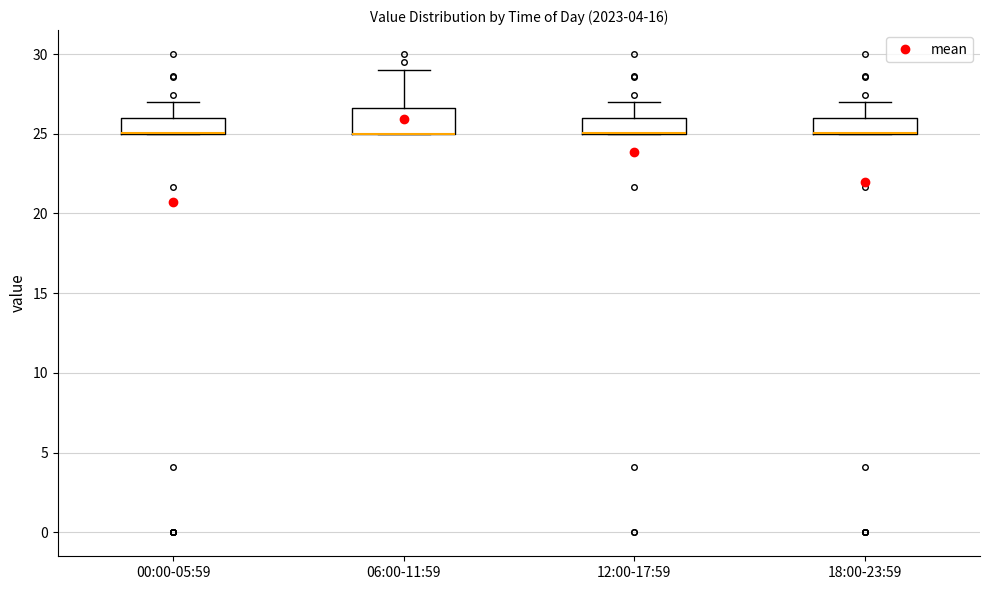

Which box is the tallest, from its lower edge to its upper edge?

06:00-11:59